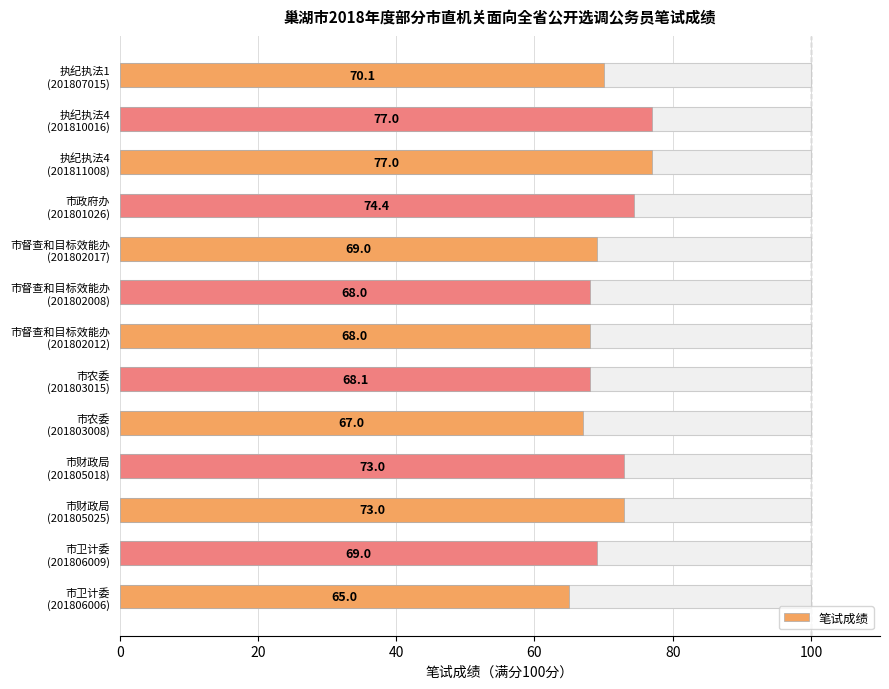

The chart shows a value of 103.5 at 市督查和目标效能办 (201802017). True or false?

False